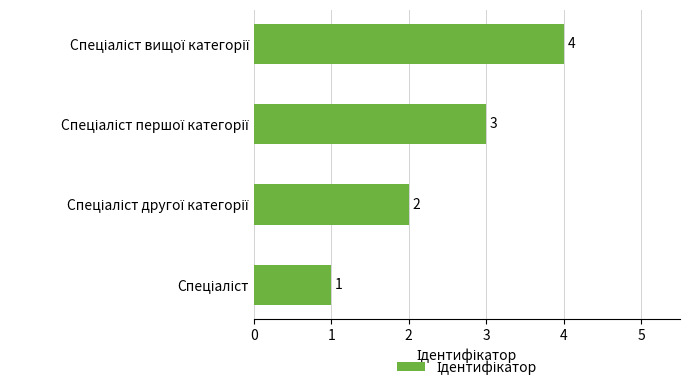

Count the values in the range 2 to 4.

3